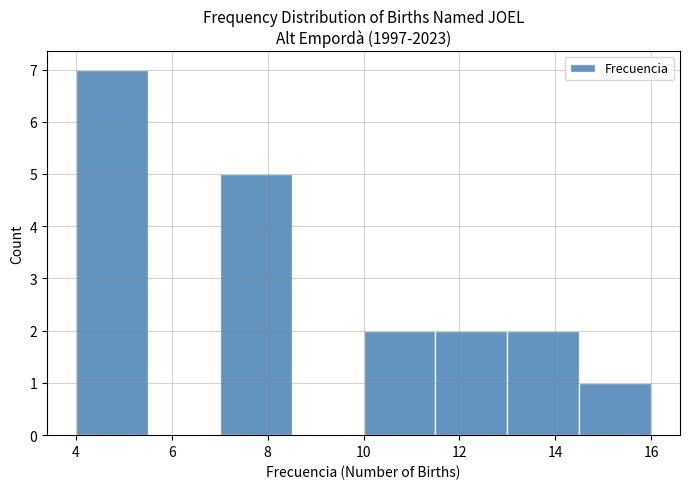

Reading left to right, list every bar in this chart as the range it spans on the x-axis followed by its height. Neither the bar edges nor the heights are printed on the chart, so give them approximately, as read against the axes.

4.0 to 5.5: 7
5.5 to 7.0: 0
7.0 to 8.5: 5
8.5 to 10.0: 0
10.0 to 11.5: 2
11.5 to 13.0: 2
13.0 to 14.5: 2
14.5 to 16.0: 1